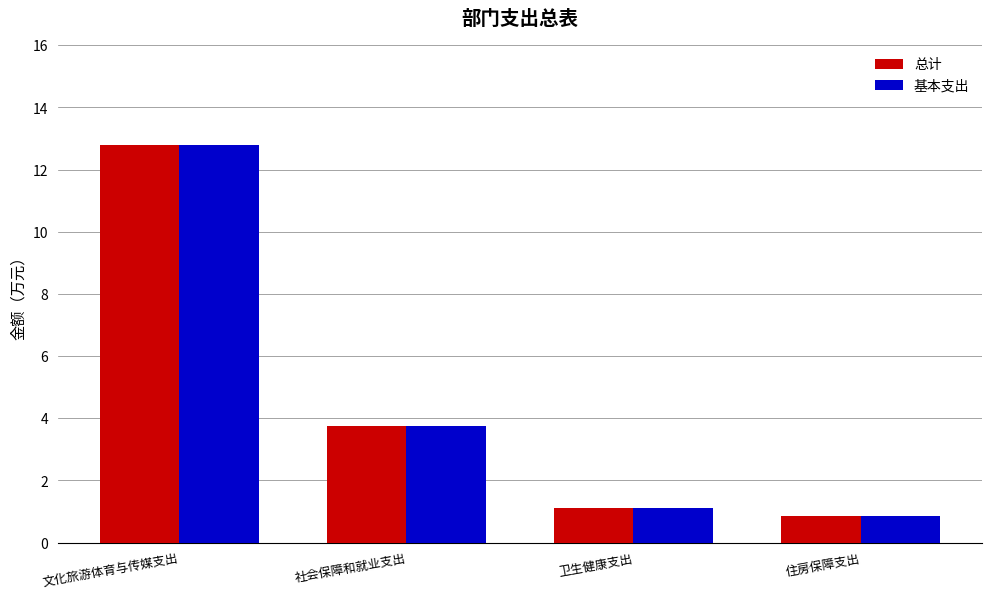

At how many categories does at least one series exceed 7?

1